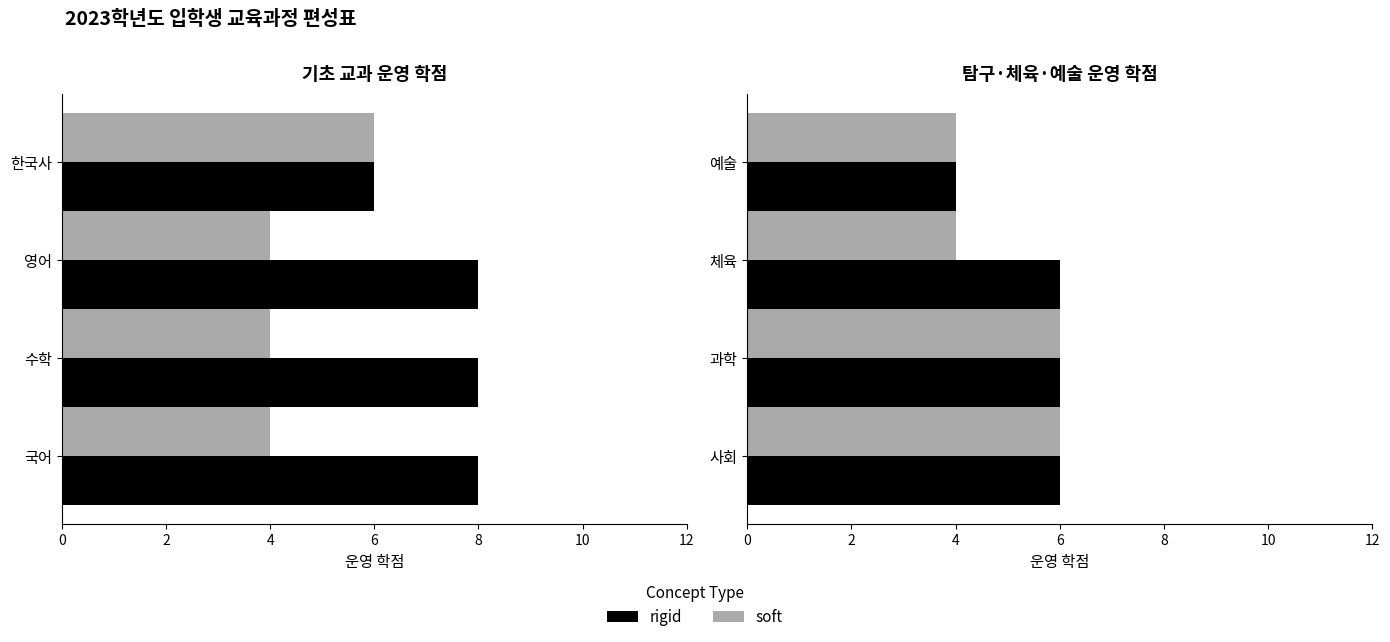

Which has a higher value, 예술 or 과학?

과학